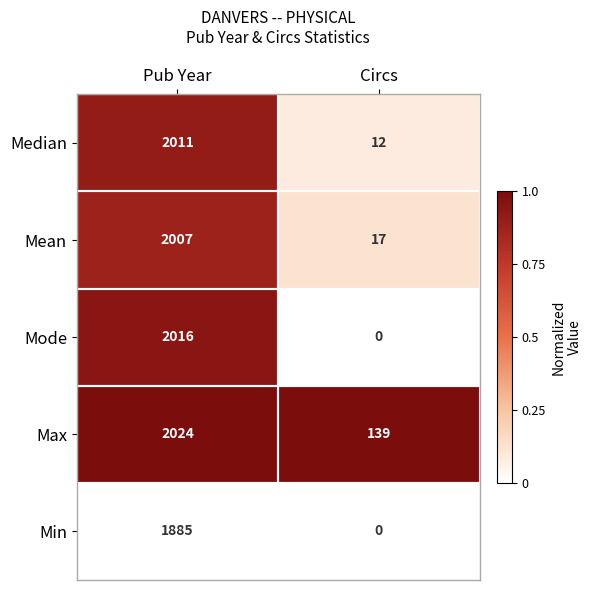

The value of Mode at Pub Year is 906. True or false?

False